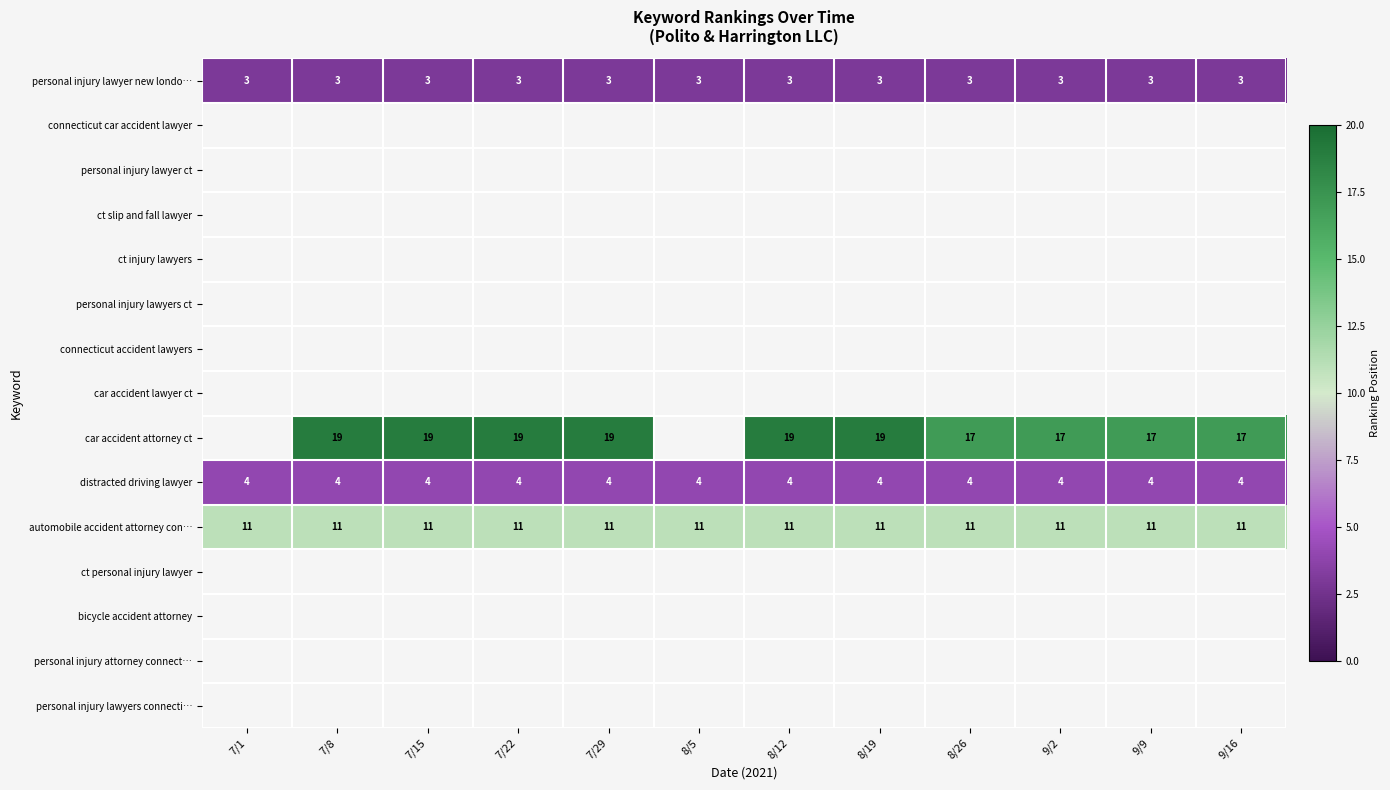

What is the greatest value displayed?

19.0